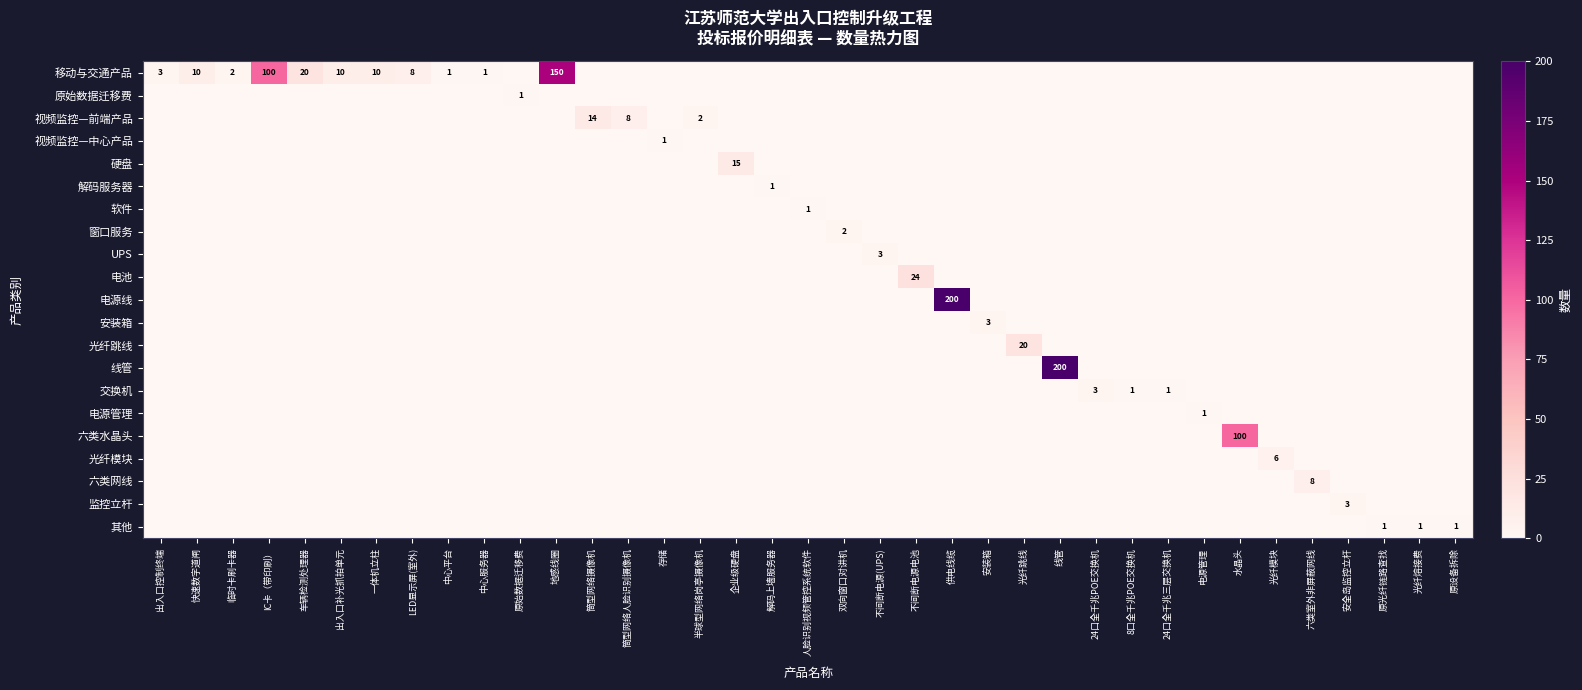

The value of 六类网线 at 六类室外非屏蔽网线 is 8. True or false?

True